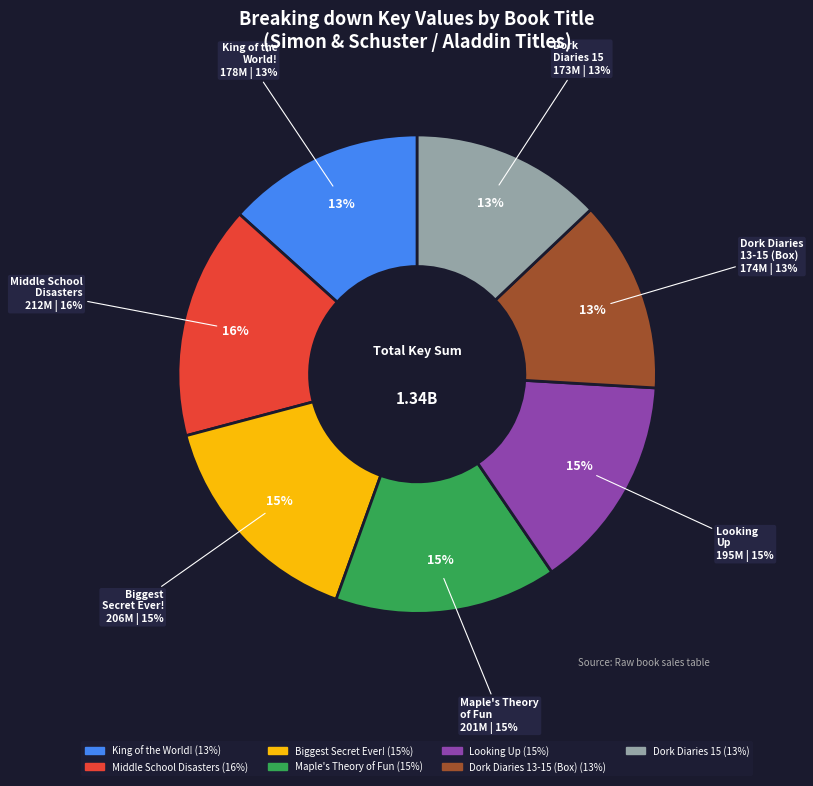

Is it true that Dork Diaries Books 13-15 is 13% of the pie?

True